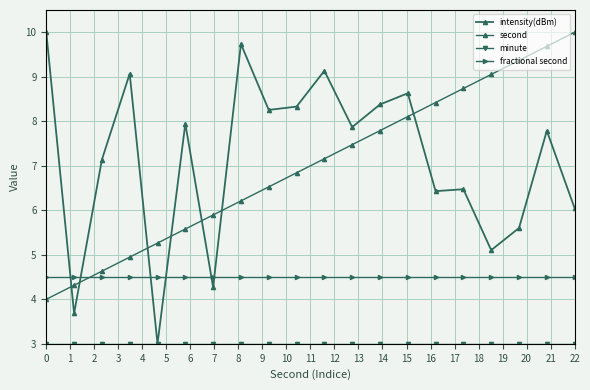

True or false: second and fractional second intersect in this chart.

True